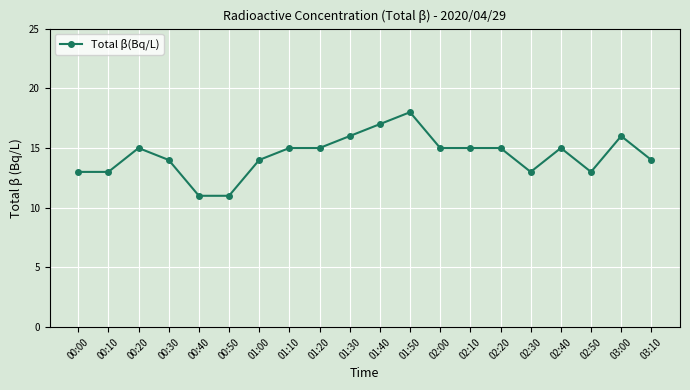

What is the ratio of the value at 00:30 to the value at 02:20?

0.9